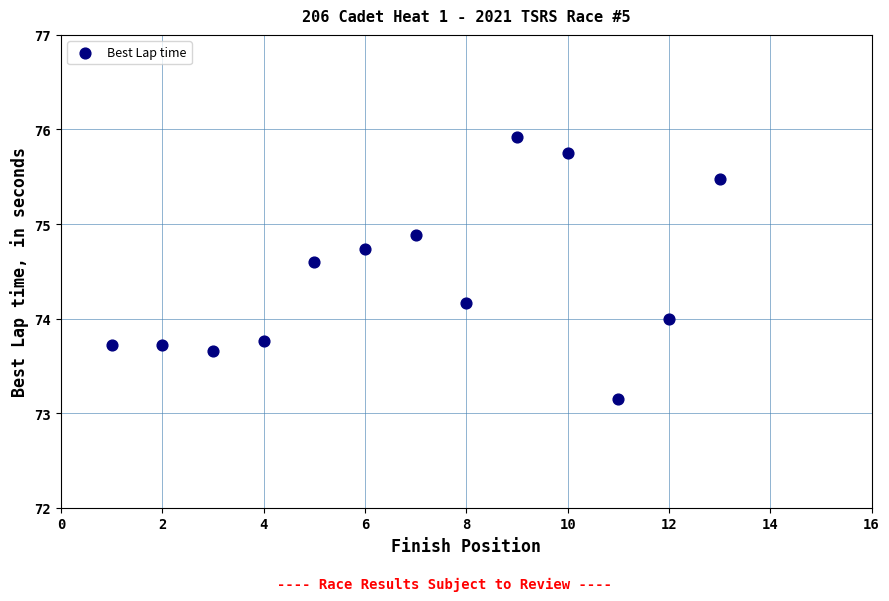

What is the range of X values (max minus min)?

12.0